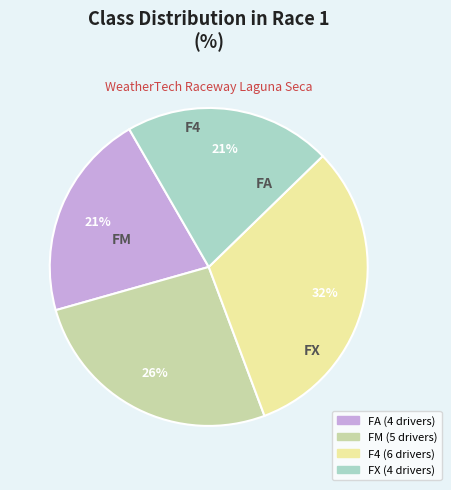

The FX slice represents 11% of the pie. True or false?

False